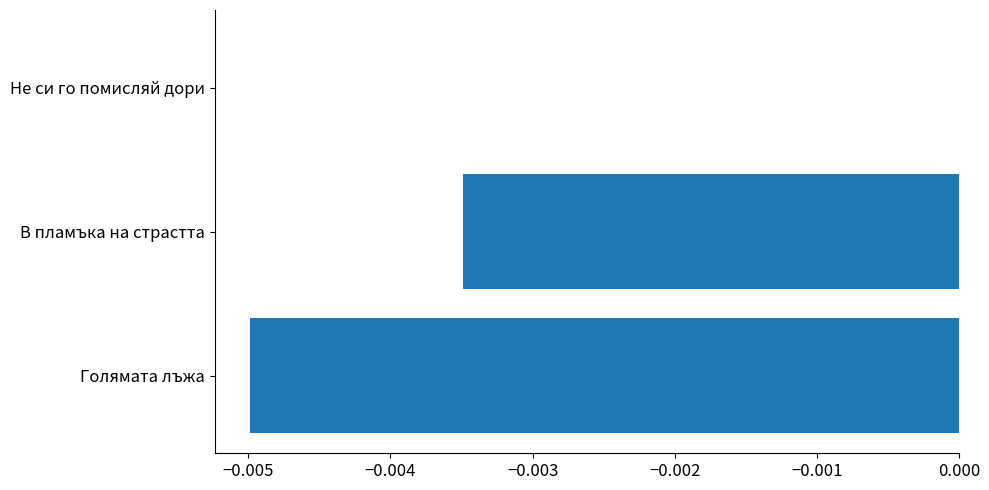

Which label corresponds to the largest value in the chart?

Не си го помисляй дори